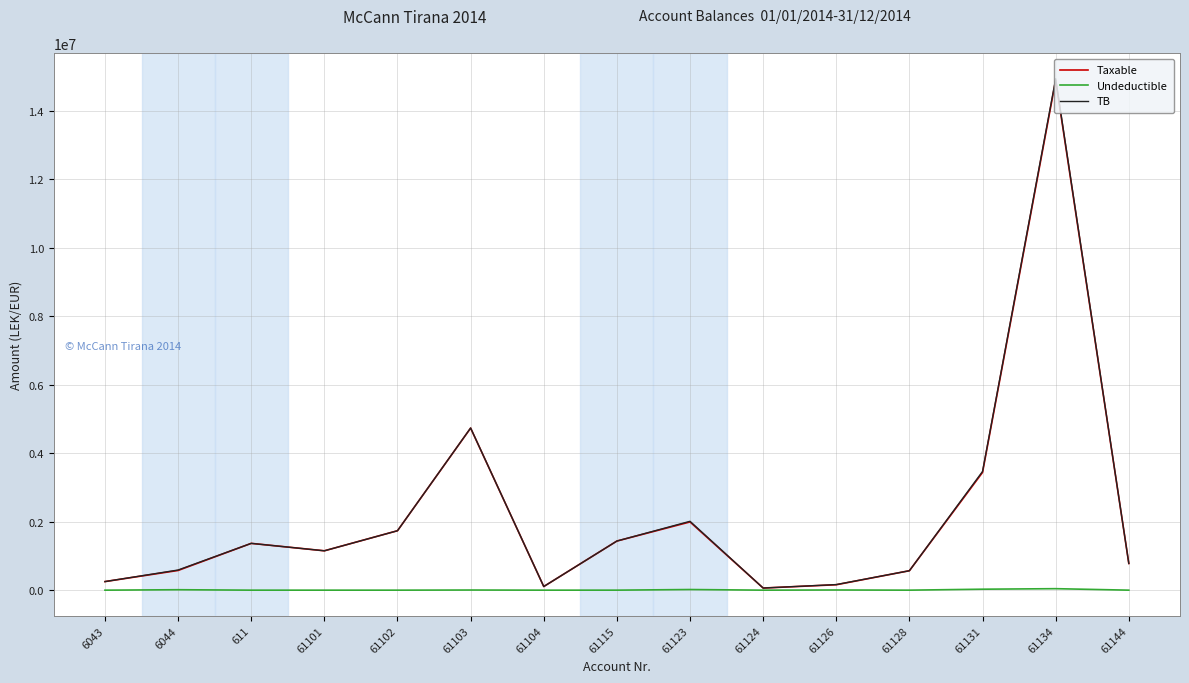

Is the value of Undeductible at 6043 greater than the value of Taxable at 61115?

No